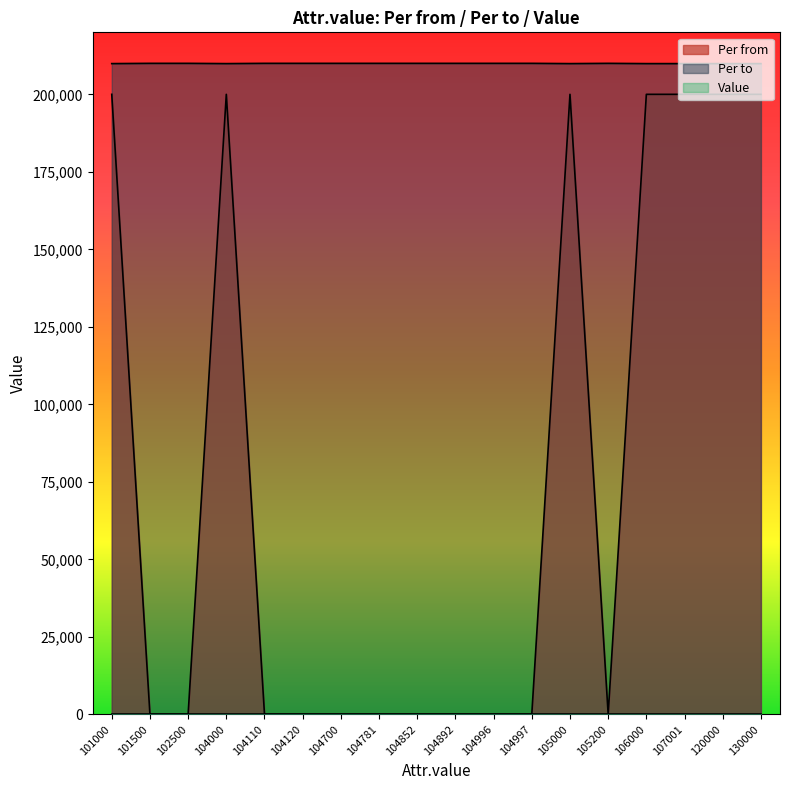

How many data points in Per to are less than 209999?

7